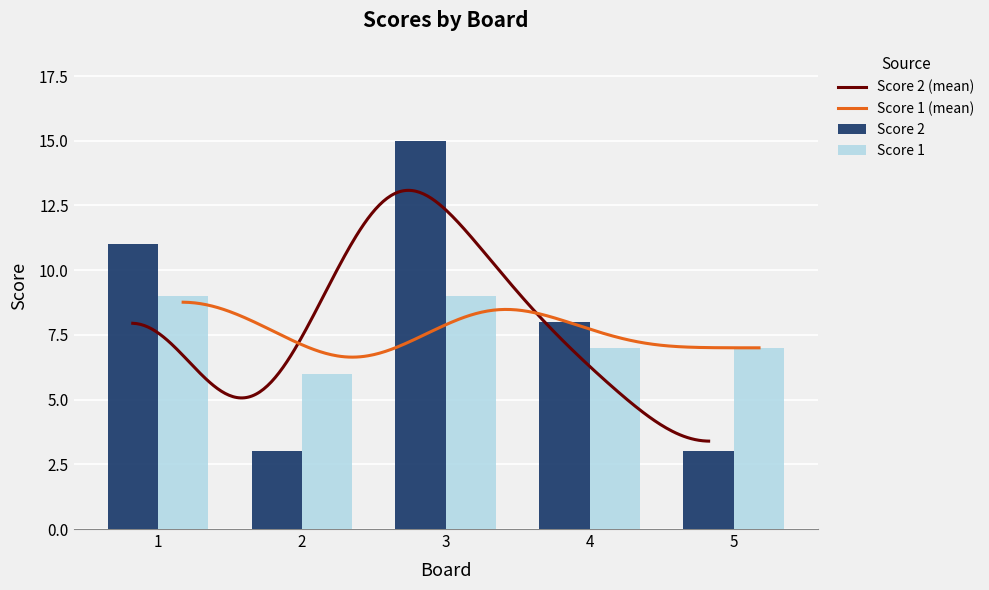

At which label does Score 1 reach its minimum?

2